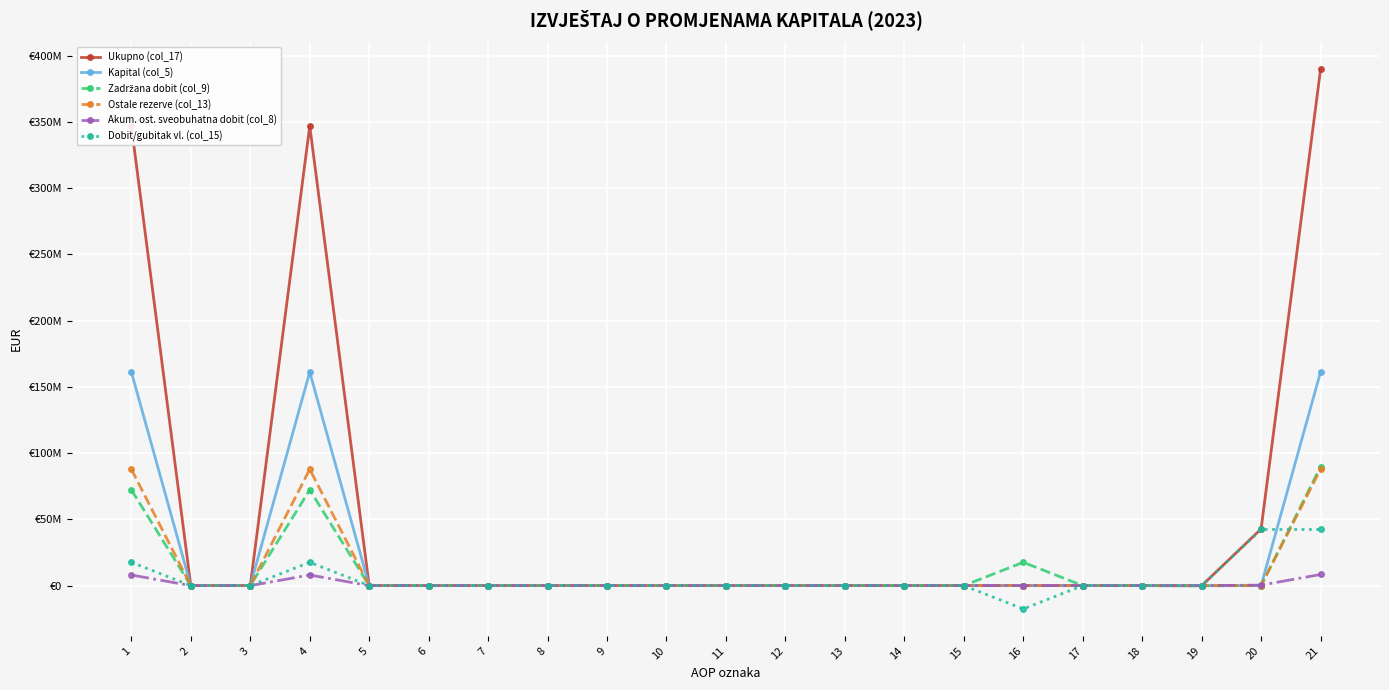

How many times do Akum. ost. sveobuhatna dobit (col_8) and Kapital (col_5) cross each other?

1